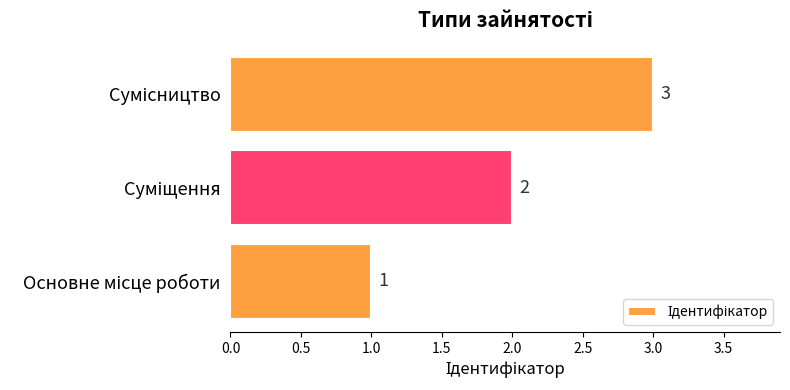

How many values are between 1 and 3?

3